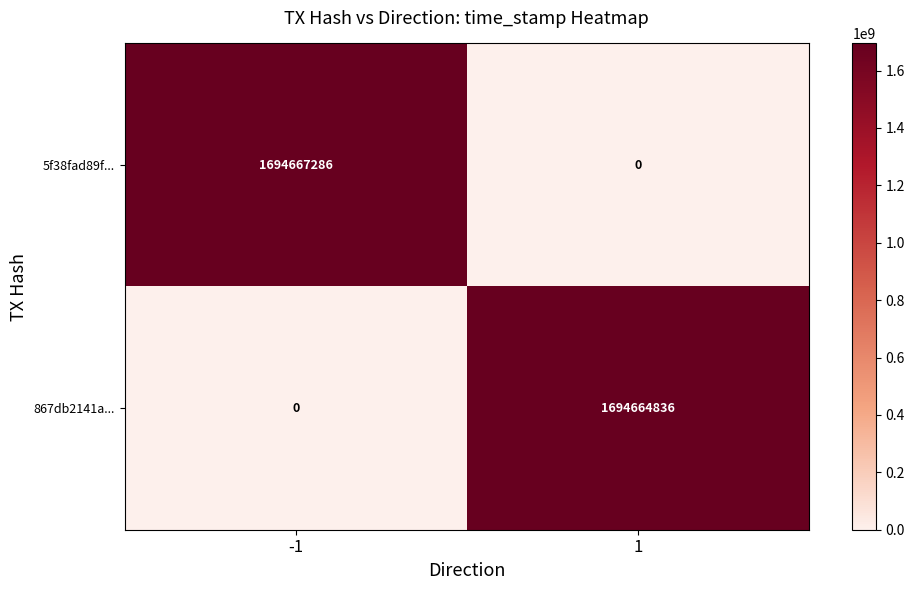

The value of 5f38fad89f... at -1 is 377845558. True or false?

False